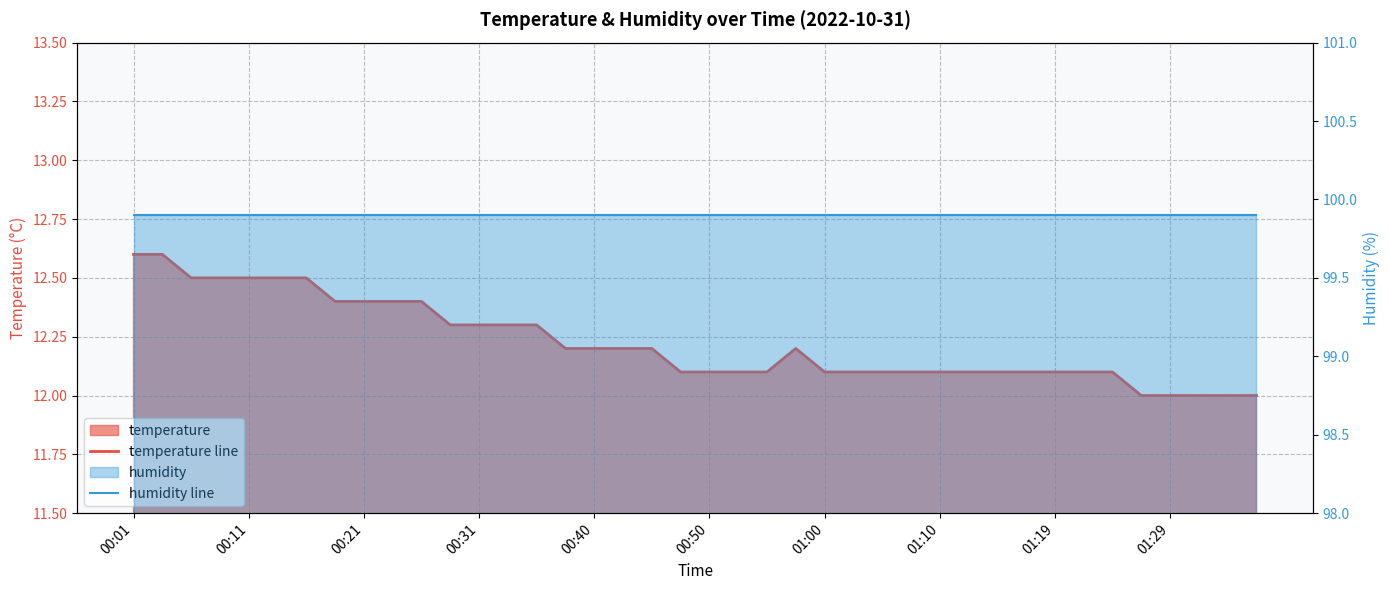

Where is temperature line nearest to the value 12?

35